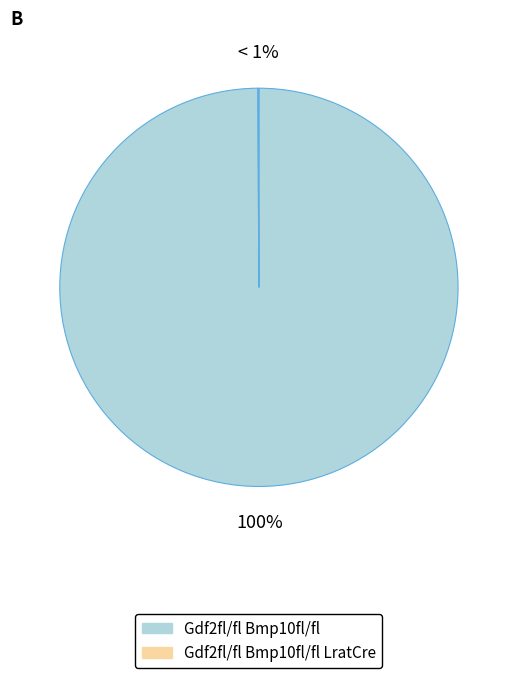

Which has a higher value, Gdf2fl/fl Bmp10fl/fl LratCre or Gdf2fl/fl Bmp10fl/fl?

Gdf2fl/fl Bmp10fl/fl